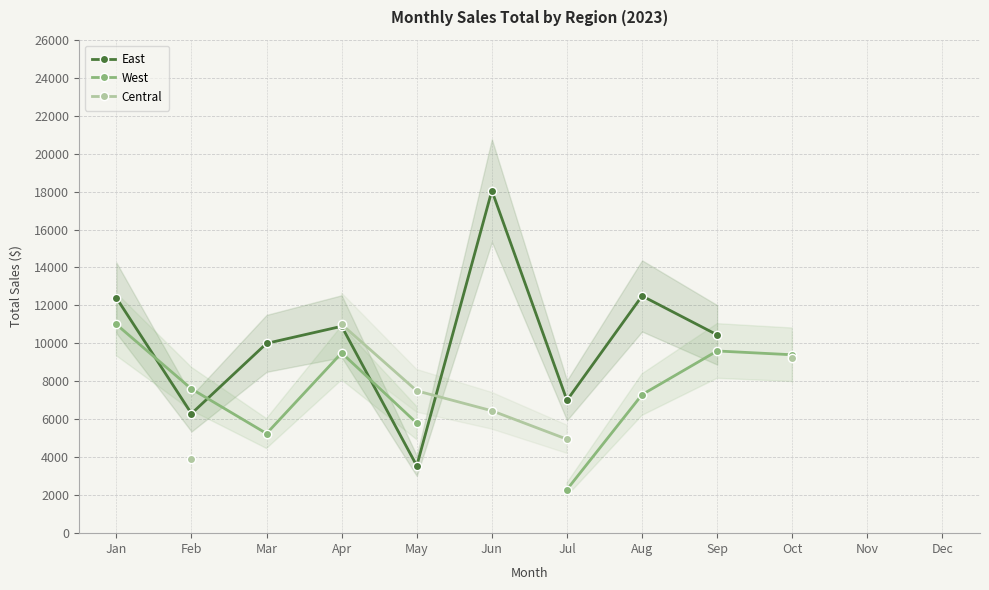

Which label corresponds to the largest value in the chart?

Jun